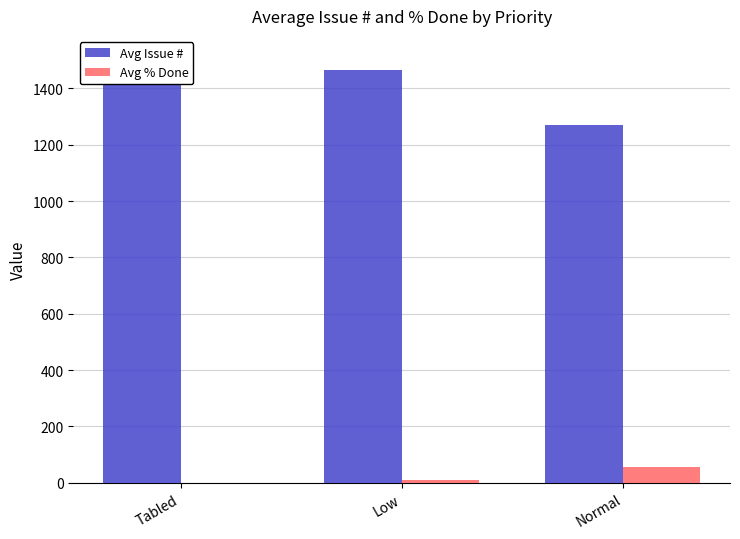

What is the sum of all Avg % Done values?

66.7